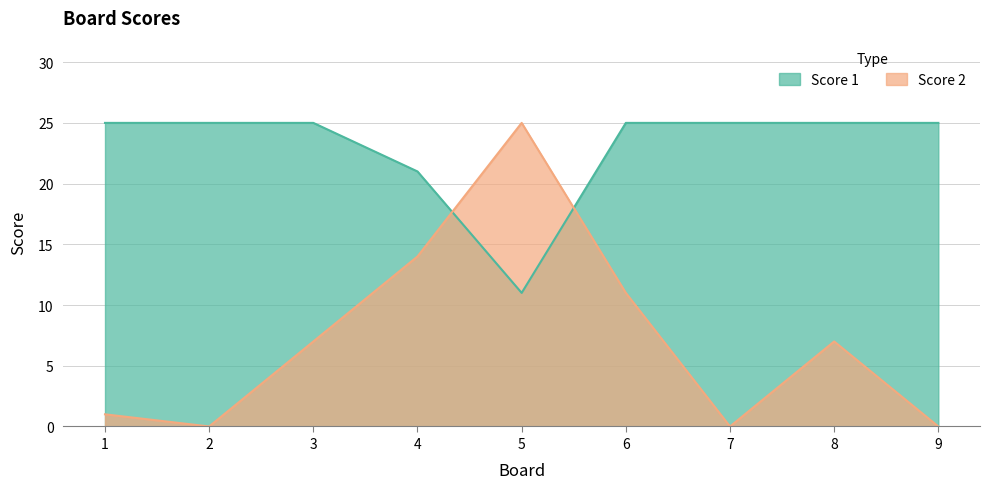

Reading left to right, list all the values displayed in this chart.

Score 1: 25	25	25	21	11	25	25	25	25
Score 2: 1	0	7	14	25	11	0	7	0